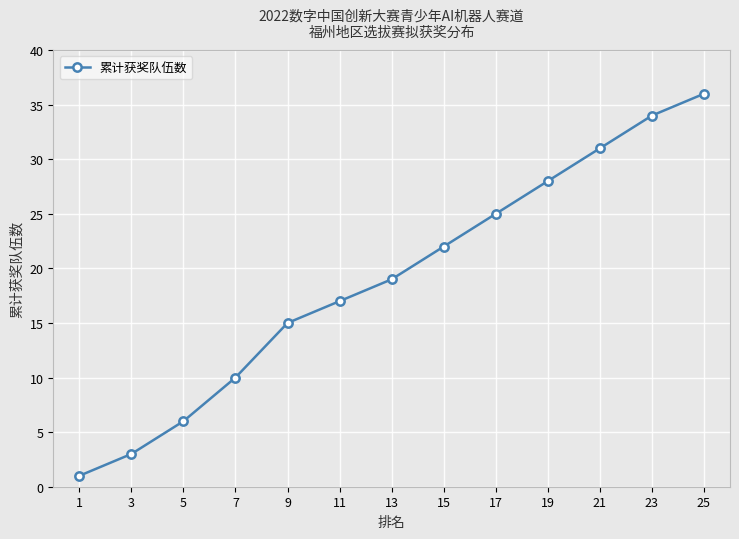

Reading left to right, transcribe all the data shown in this chart.

1=1	3=3	5=6	7=10	9=15	11=17	13=19	15=22	17=25	19=28	21=31	23=34	25=36